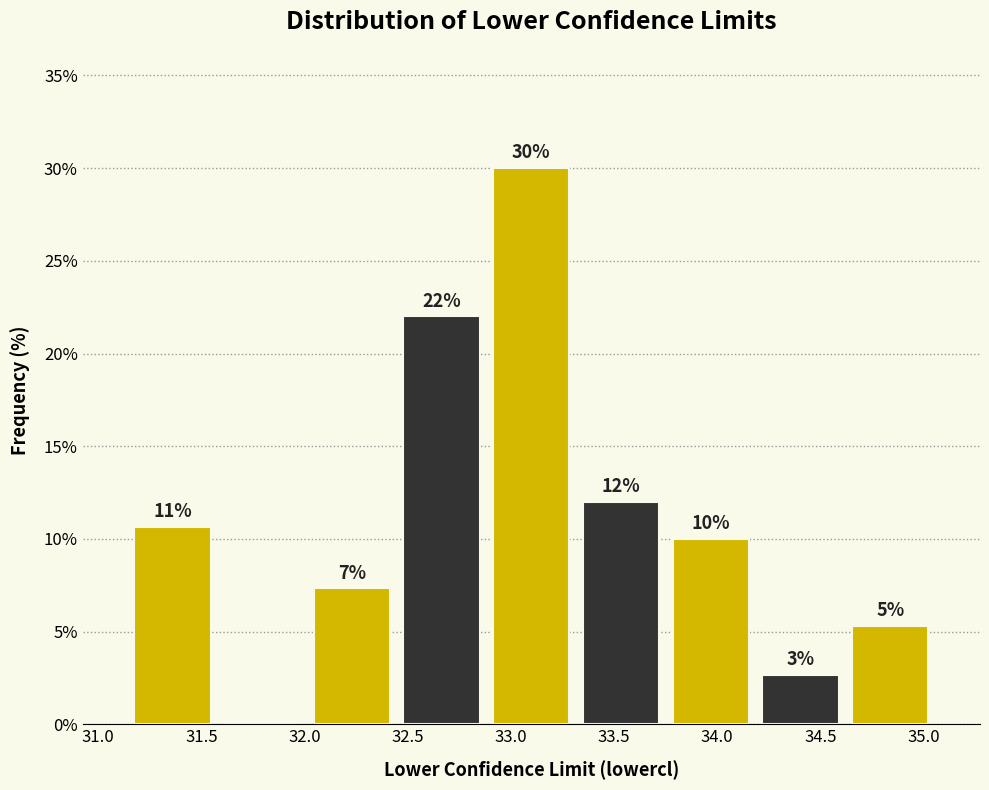

Which range on the x-axis has the tallest bar?

32.90 to 33.30